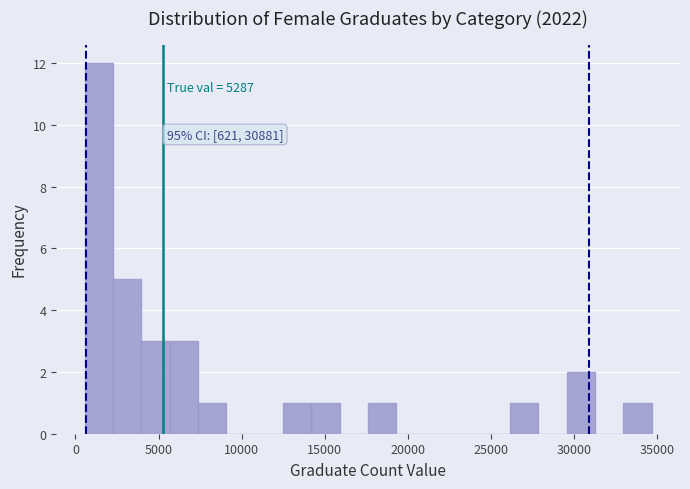

Around what value on the x-axis is the tallest bar? Give the approximate position of its centre, as read against the axis.

1500